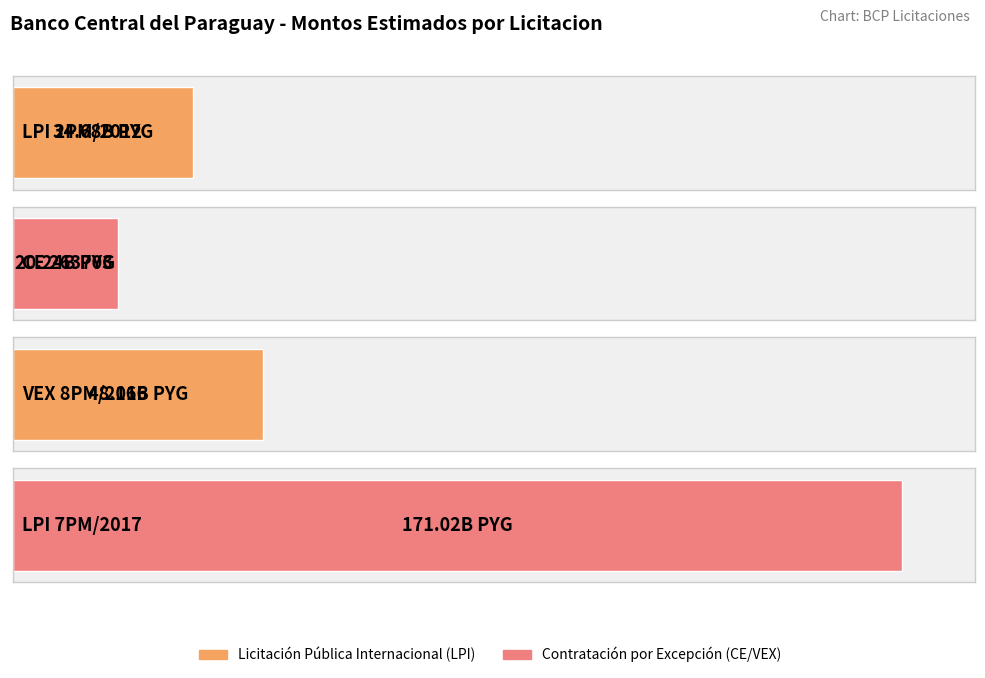

How many values exceed 48162000000?

1